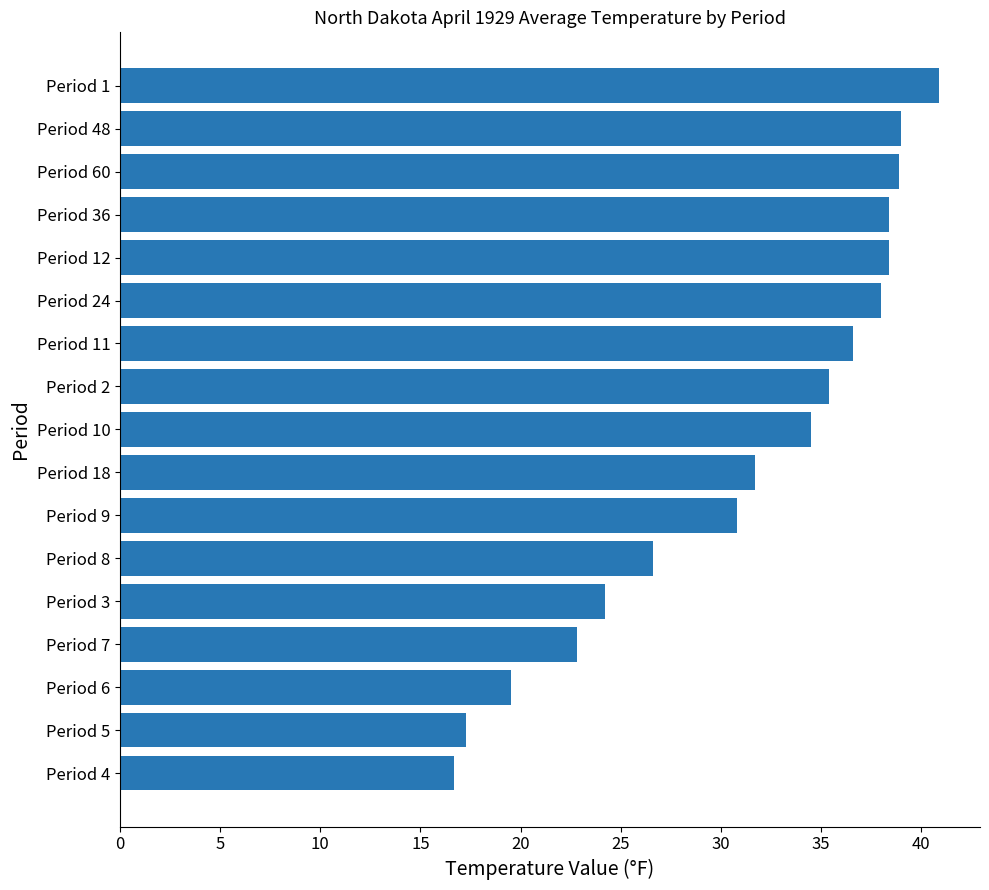

Approximately how many times larger is the value at Period 8 compared to Period 2?

0.8